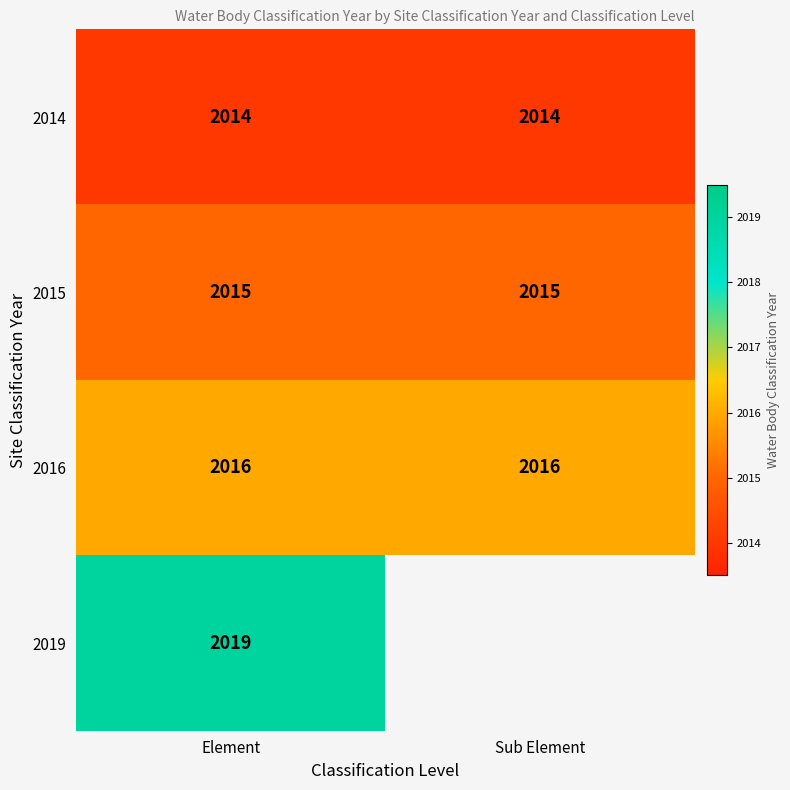

What is the spread (max minus min) of values at Element?

5